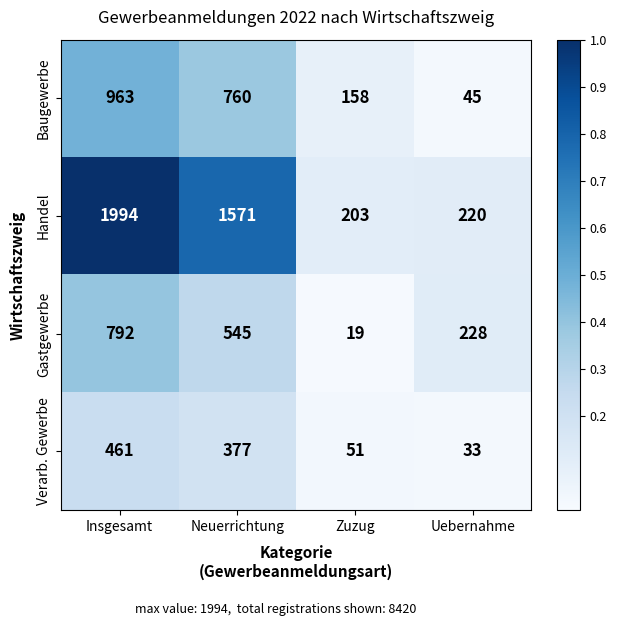

Rank the categories by Handel value from highest to lowest.

Insgesamt, Neuerrichtung, Uebernahme, Zuzug